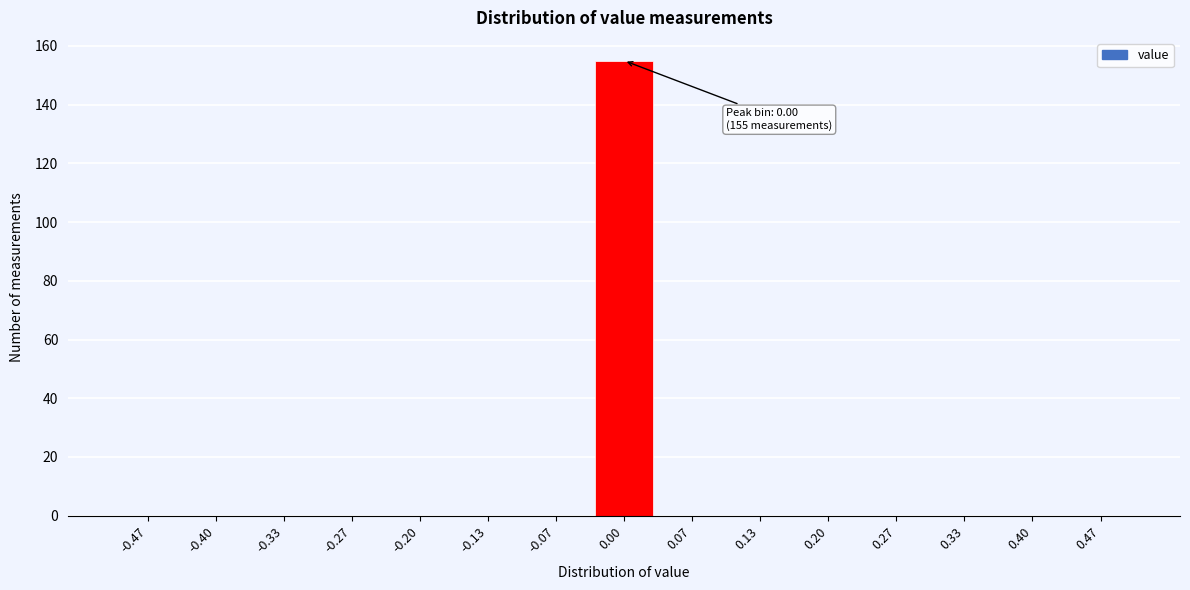

Reading right to left, transcribe all the data shown in this chart.

0.47=0	0.40=0	0.33=0	0.27=0	0.20=0	0.13=0	0.07=0	0.00=155	-0.07=0	-0.13=0	-0.20=0	-0.27=0	-0.33=0	-0.40=0	-0.47=0